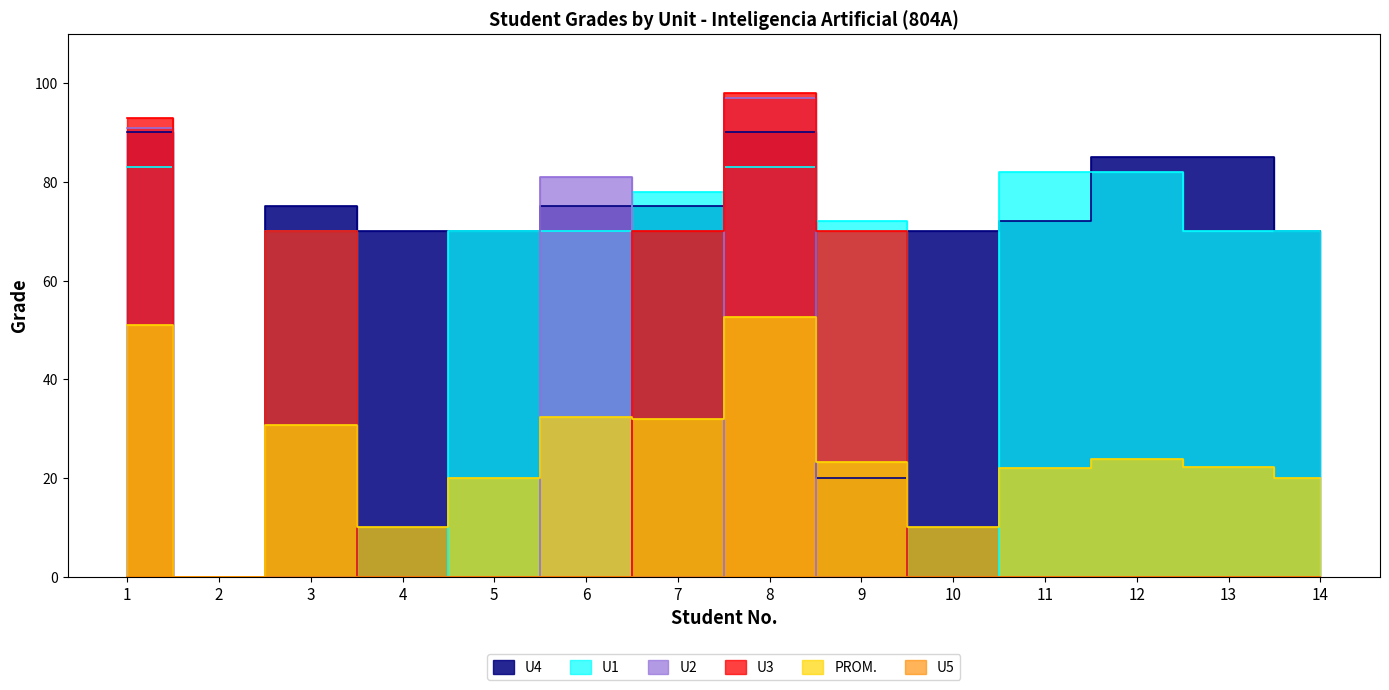

Reading right to left, what are all the values shown in this chart?

U4: 14=70.0	13=85.0	12=85.0	11=72.0	10=70.0	9=20.0	8=90.0	7=75.0	6=75.0	5=70.0	4=70.0	3=75.0	2=0.0	1=90.0
U1: 14=70.0	13=70.0	12=82.0	11=82.0	10=0.0	9=72.0	8=83.0	7=78.0	6=70.0	5=70.0	4=0.0	3=70.0	2=0.0	1=83.0
U2: 14=0.0	13=0.0	12=0.0	11=0.0	10=0.0	9=0.0	8=97.0	7=0.0	6=81.0	5=0.0	4=0.0	3=0.0	2=0.0	1=91.0
U3: 14=0.0	13=0.0	12=0.0	11=0.0	10=0.0	9=70.0	8=98.0	7=70.0	6=0.0	5=0.0	4=0.0	3=70.0	2=0.0	1=93.0
PROM.: 14=20.0	13=22.1	12=23.9	11=22.0	10=10.0	9=23.1	8=52.6	7=31.9	6=32.3	5=20.0	4=10.0	3=30.7	2=0.0	1=51.0